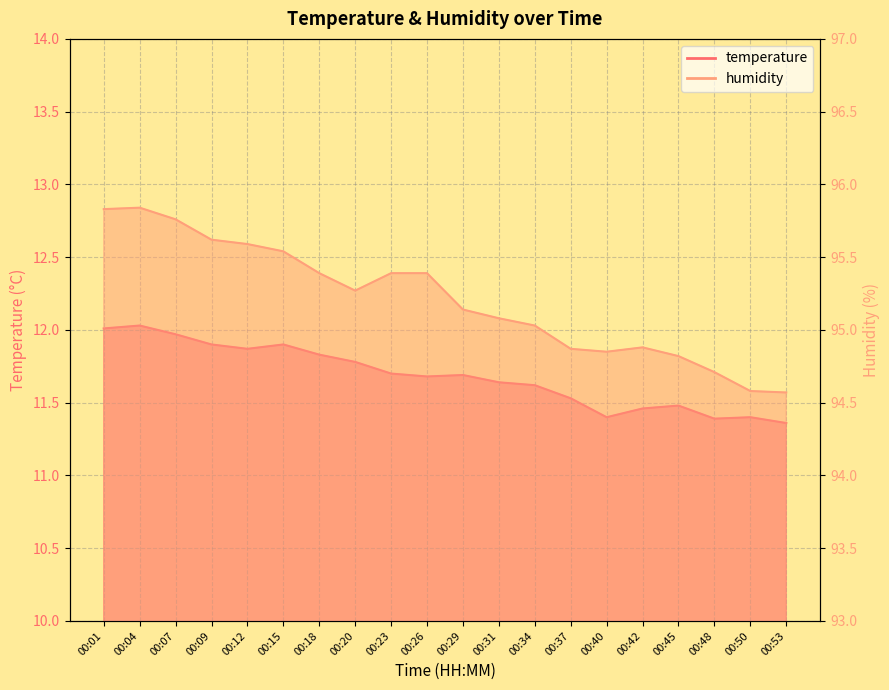

True or false: temperature and humidity intersect in this chart.

False